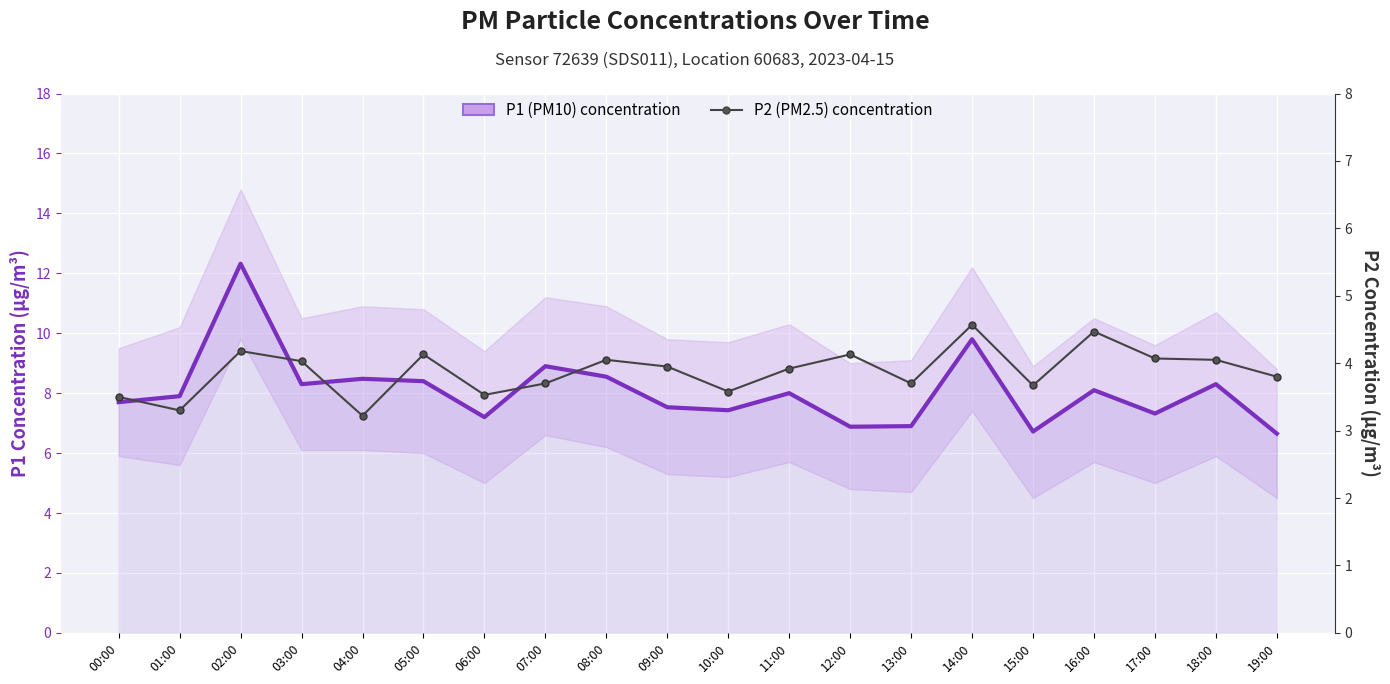

Reading right to left, extract all data points from this chart.

P1 (PM10) concentration: 19:00=6.7	18:00=8.3	17:00=7.3	16:00=8.1	15:00=6.7	14:00=9.8	13:00=6.9	12:00=6.9	11:00=8.0	10:00=7.4	09:00=7.5	08:00=8.6	07:00=8.9	06:00=7.2	05:00=8.4	04:00=8.5	03:00=8.3	02:00=12.3	01:00=7.9	00:00=7.7
P2 (PM2.5) concentration: 19:00=3.8	18:00=4.0	17:00=4.1	16:00=4.5	15:00=3.7	14:00=4.6	13:00=3.7	12:00=4.1	11:00=3.9	10:00=3.6	09:00=4.0	08:00=4.0	07:00=3.7	06:00=3.5	05:00=4.1	04:00=3.2	03:00=4.0	02:00=4.2	01:00=3.3	00:00=3.5